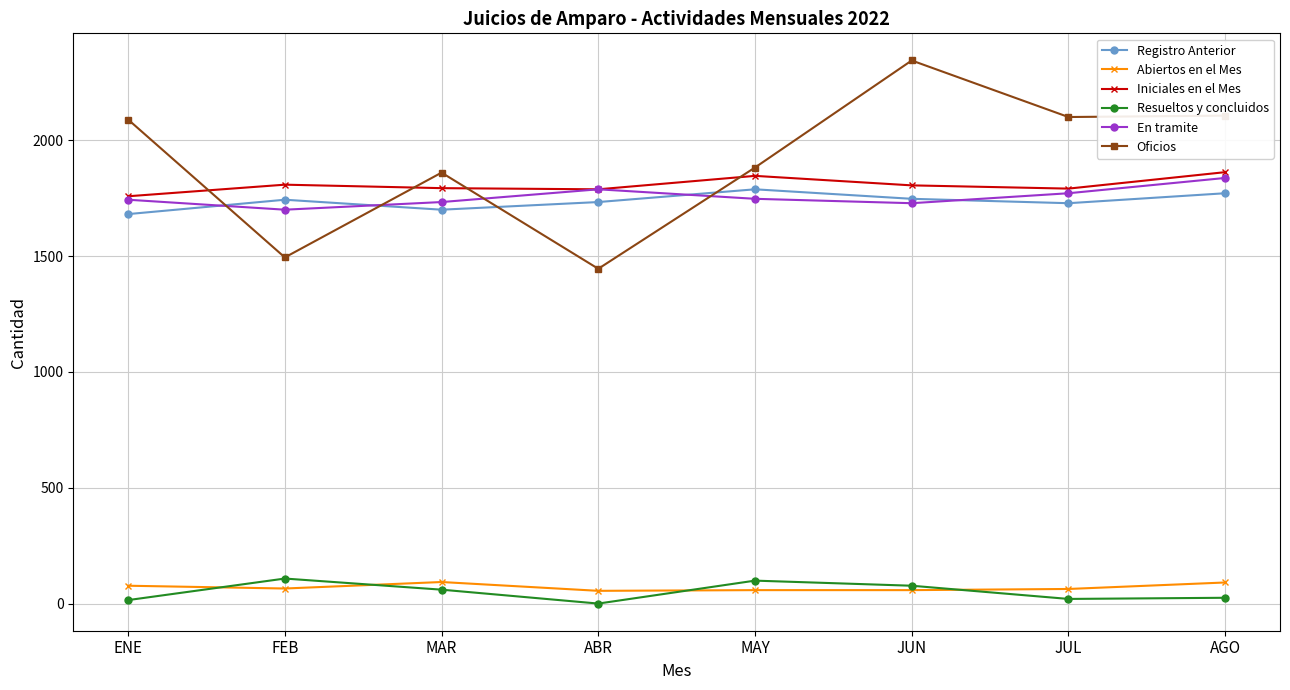

Count the number of categories in the chart.

8